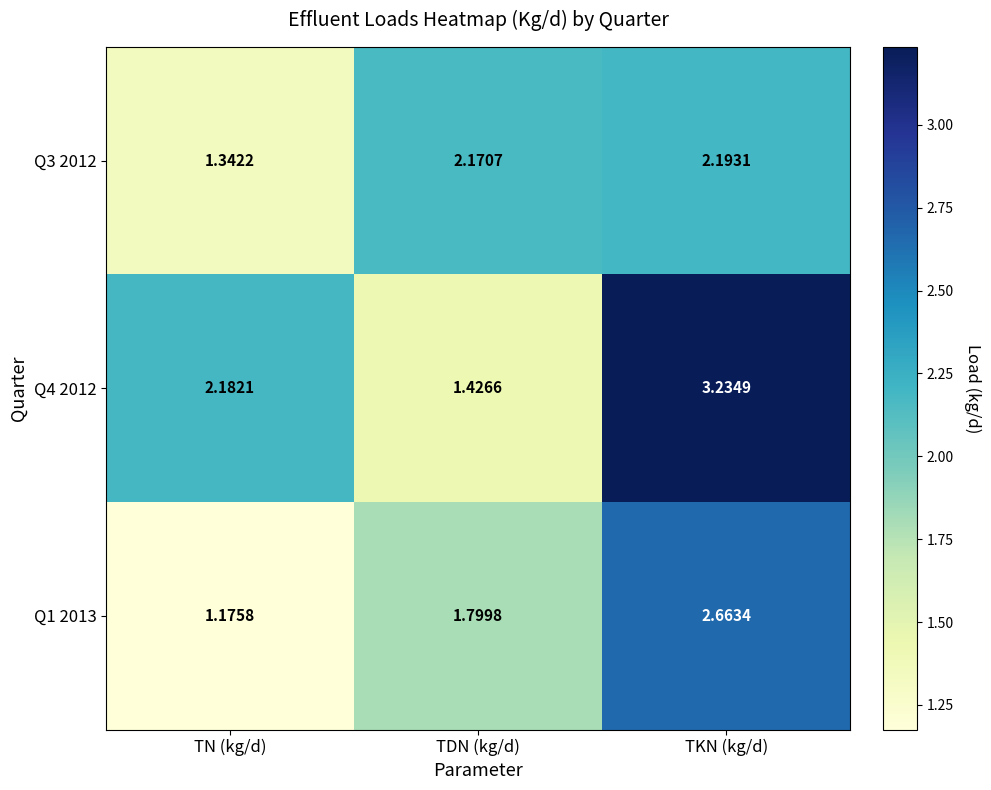

At how many categories does at least one series exceed 2?

3